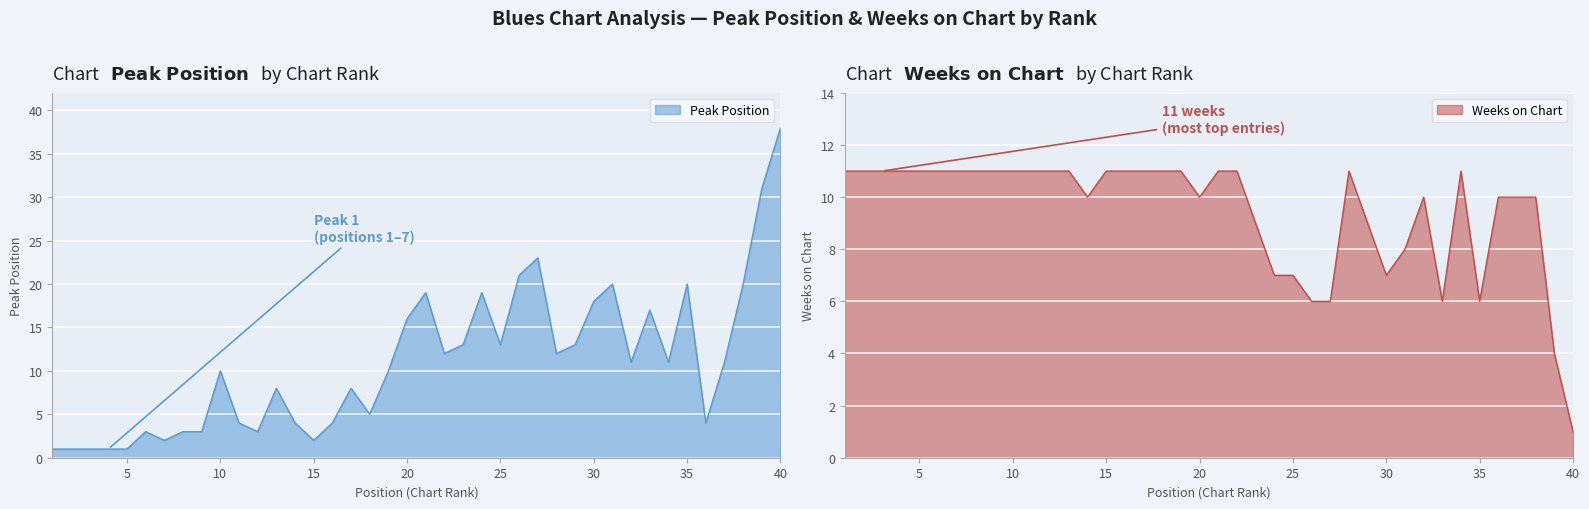

At which label does Peak Position first exceed 11?

20